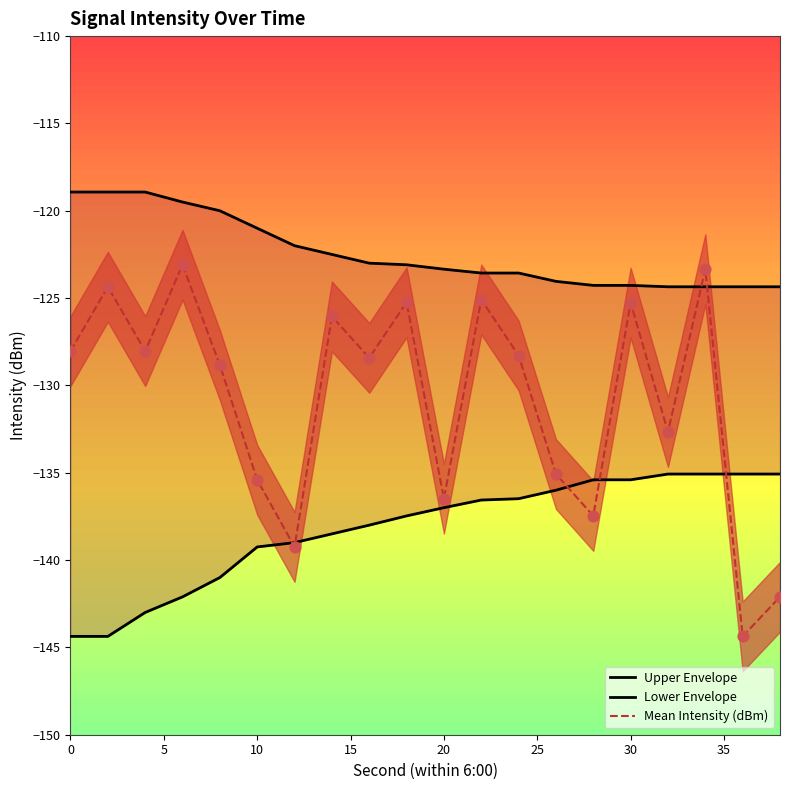

At how many categories does at least one series exceed -120?

4